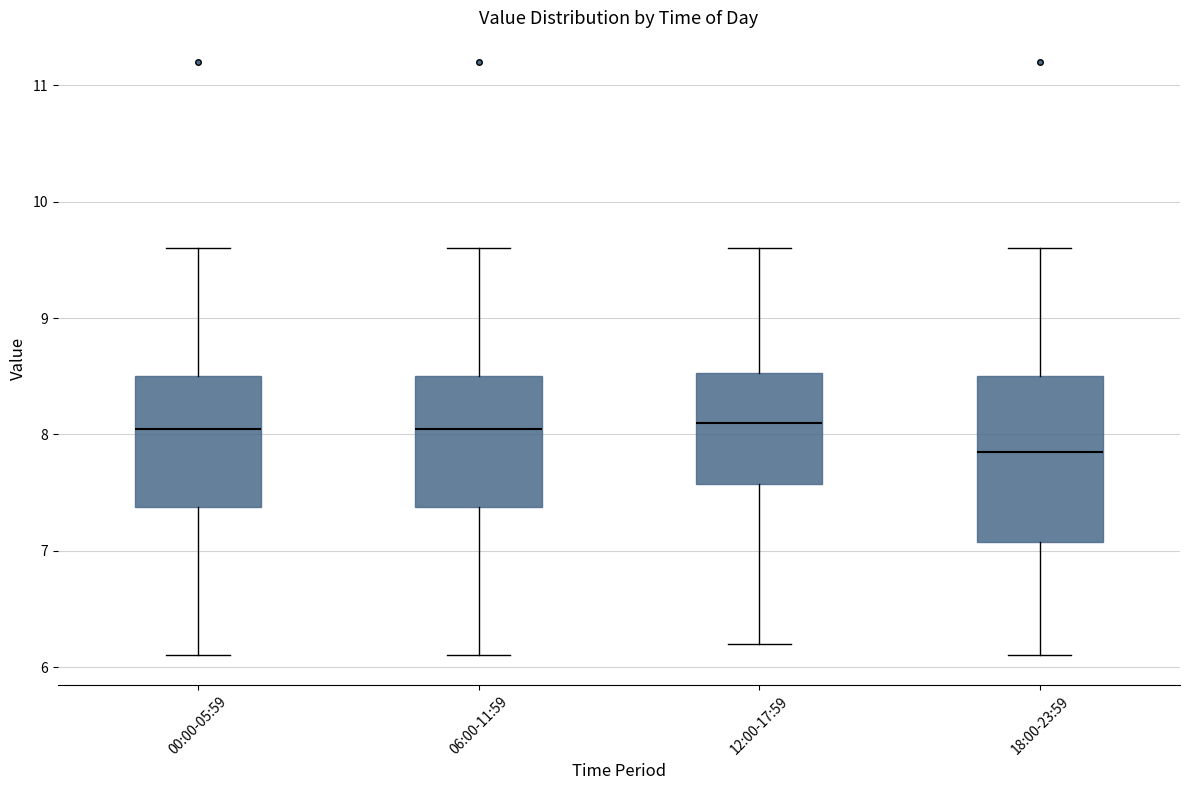

Where does the median line of the box for 18:00-23:59 sit on the y-axis? The values are not printed on the chart, so give them approximately, as read against the axis.

7.9